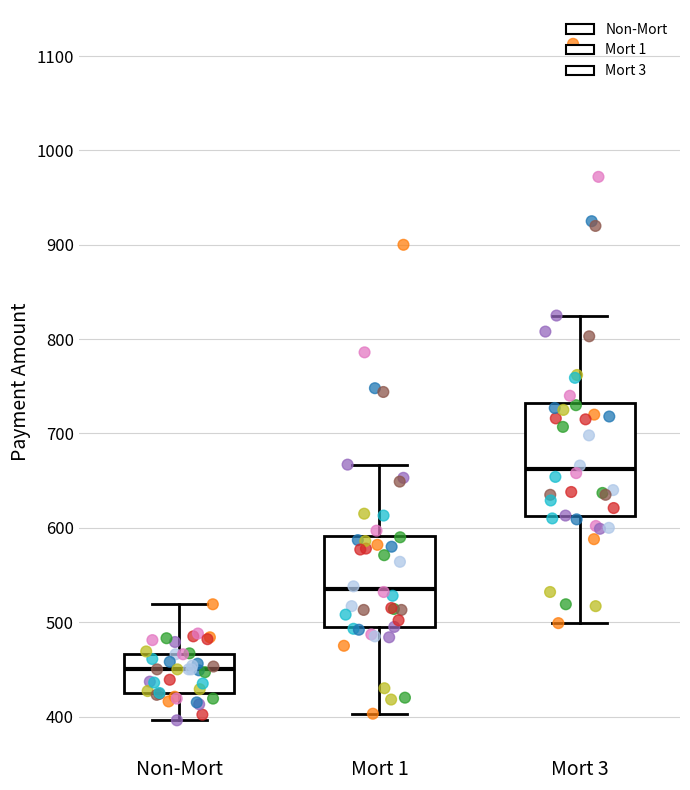

Reading left to right, read every box against the y-axis: the position of its median line, the range the box covers, and the ends of its whiskers. The values are not printed on the chart, so give them approximately, as read against the axis.

Non-Mort: median 450, box 420 to 470, whiskers 400 to 520
Mort 1: median 540, box 490 to 590, whiskers 400 to 670
Mort 3: median 660, box 610 to 730, whiskers 500 to 830